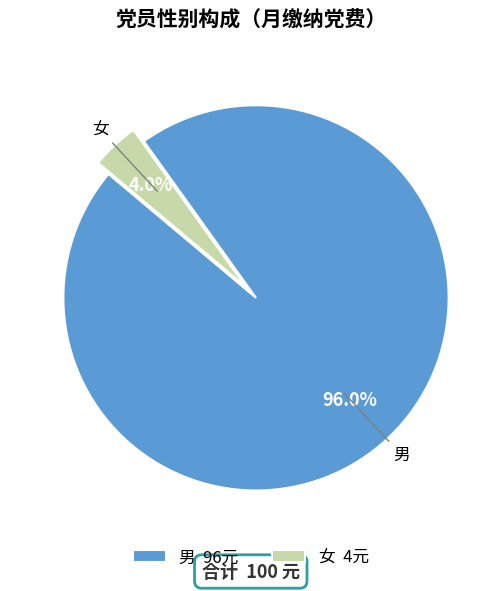

What is the largest slice in the pie chart?

男